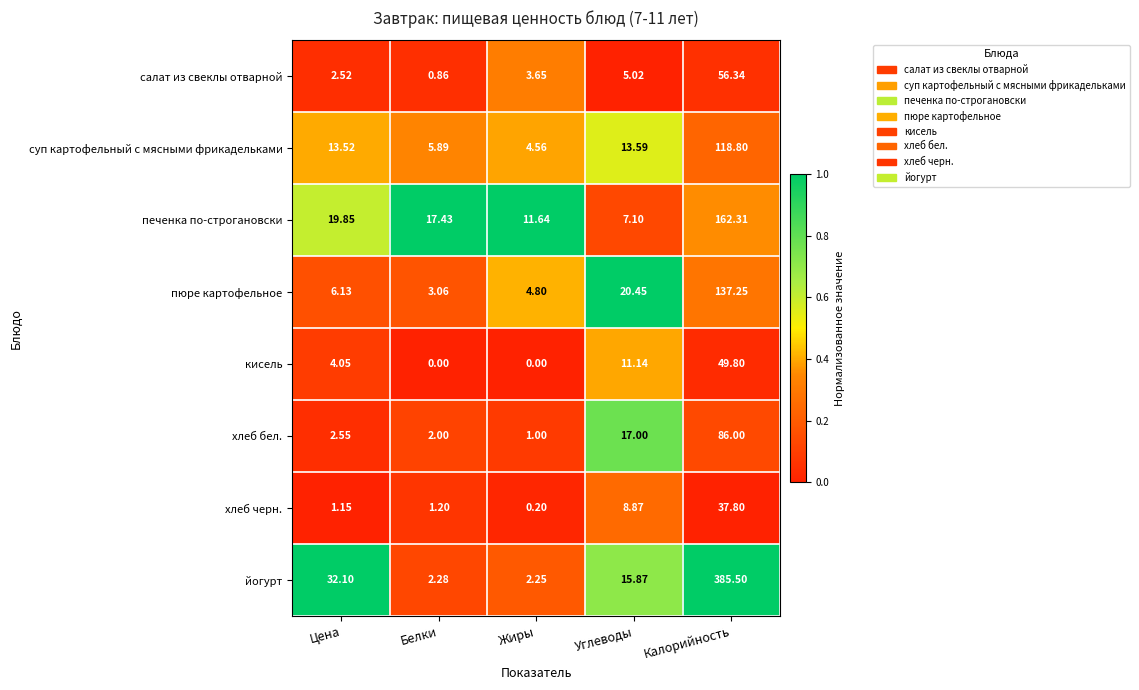

Is the value of кисель at Жиры greater than the value of салат из свеклы отварной at Калорийность?

No